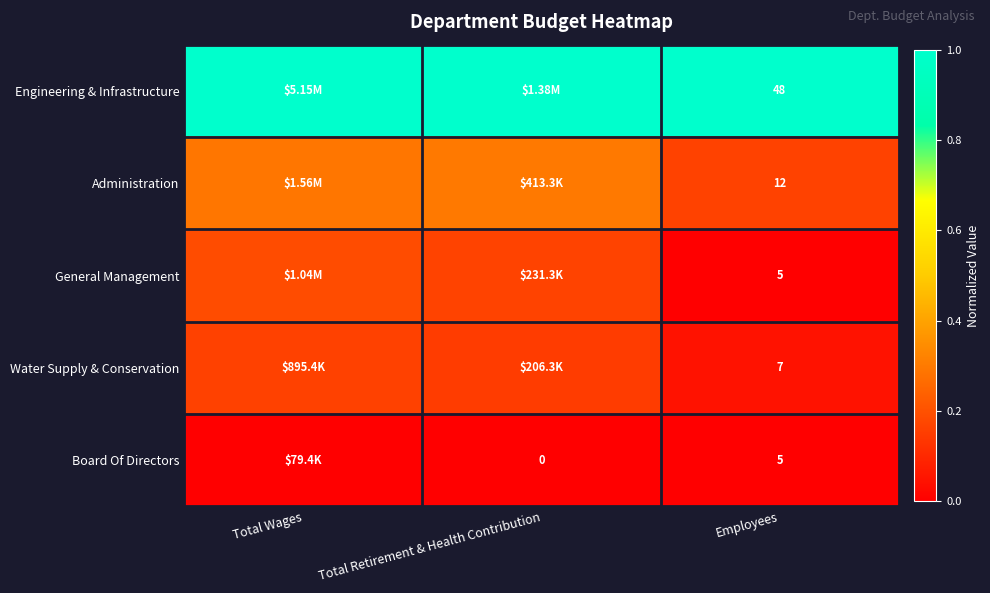

What is the maximum value shown in the chart?

1.0